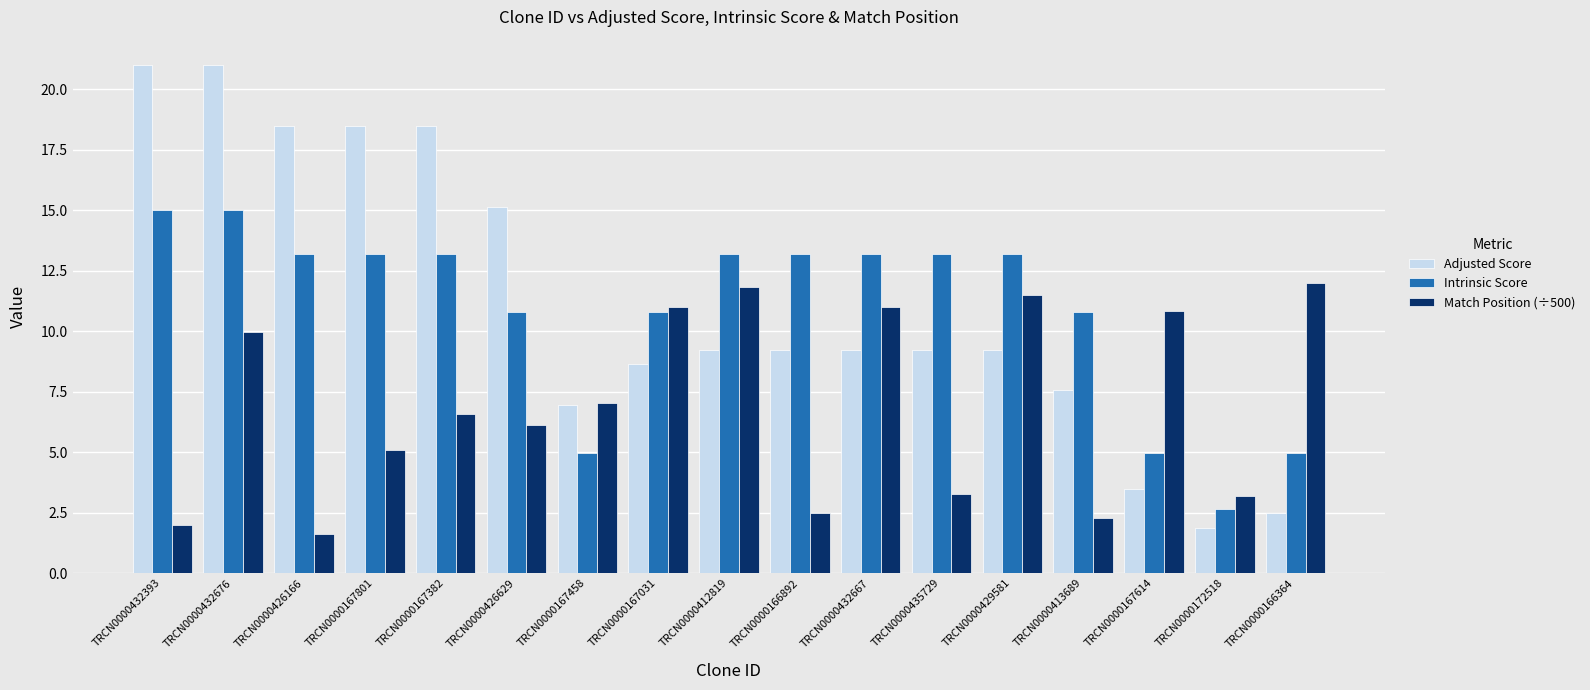

At TRCN0000172518, list the series in order from smallest to largest.

Adjusted Score, Intrinsic Score, Match Position (÷500)